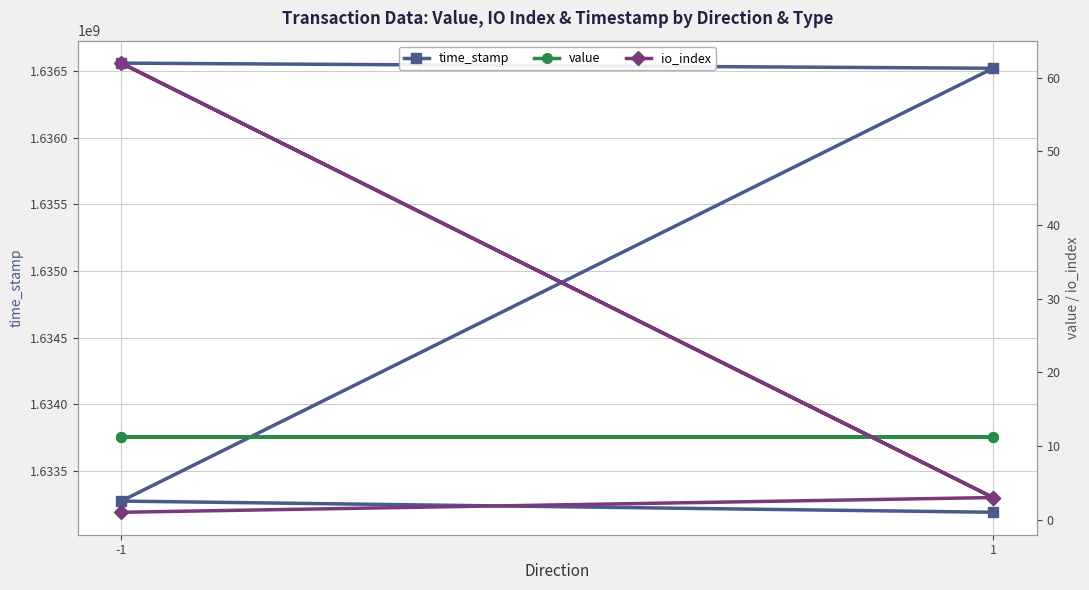

At which label is io_index closest to 31?

1